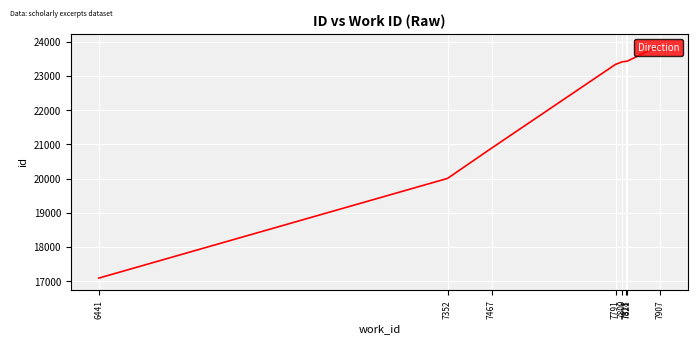

Is it true that the value at 7818 is 23427?

True